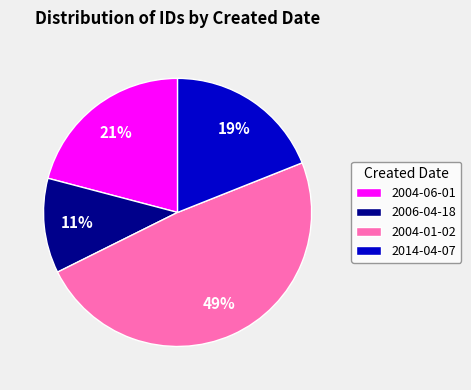

Is the sum of 2004-01-02 and 2004-06-01 greater than half?

Yes